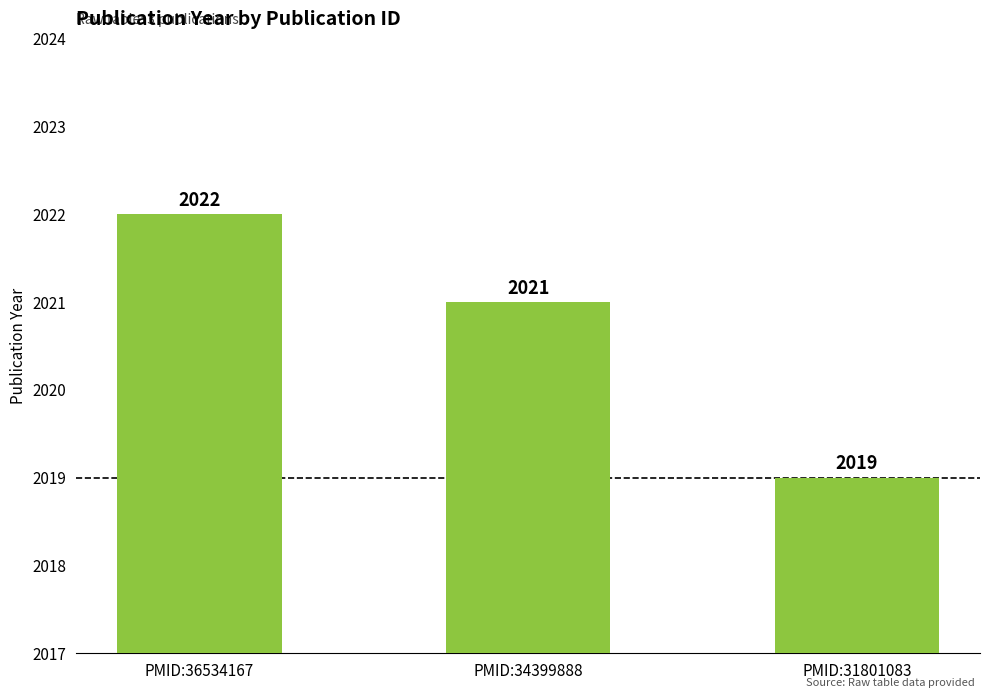

Reading left to right, extract all data points from this chart.

PMID:36534167=2022	PMID:34399888=2021	PMID:31801083=2019